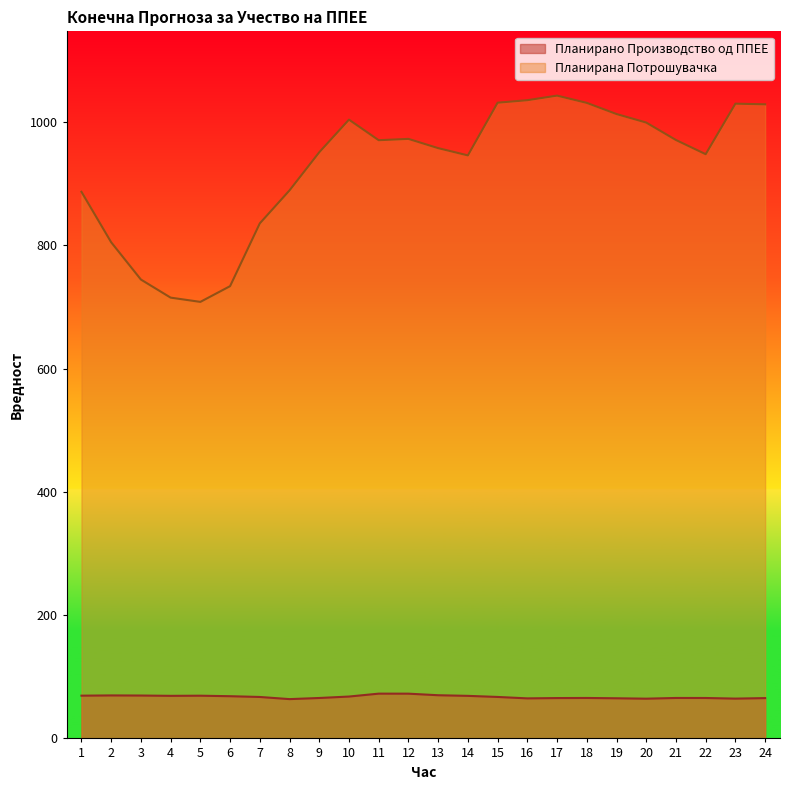

What is the average value of the Планирана Потрошувачка series?

927.2